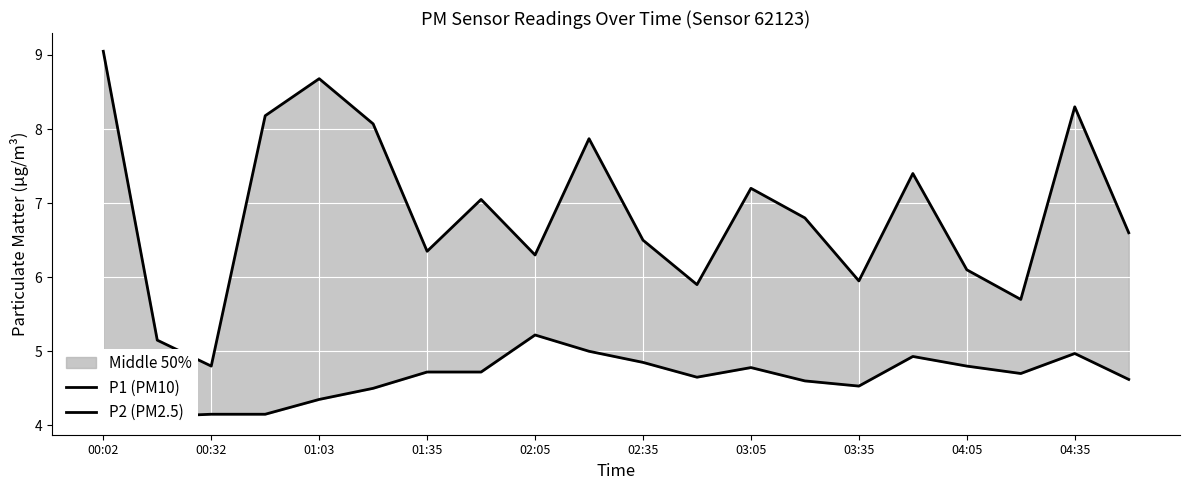

At which category does P2 (PM2.5) reach its first local valley?

00:32